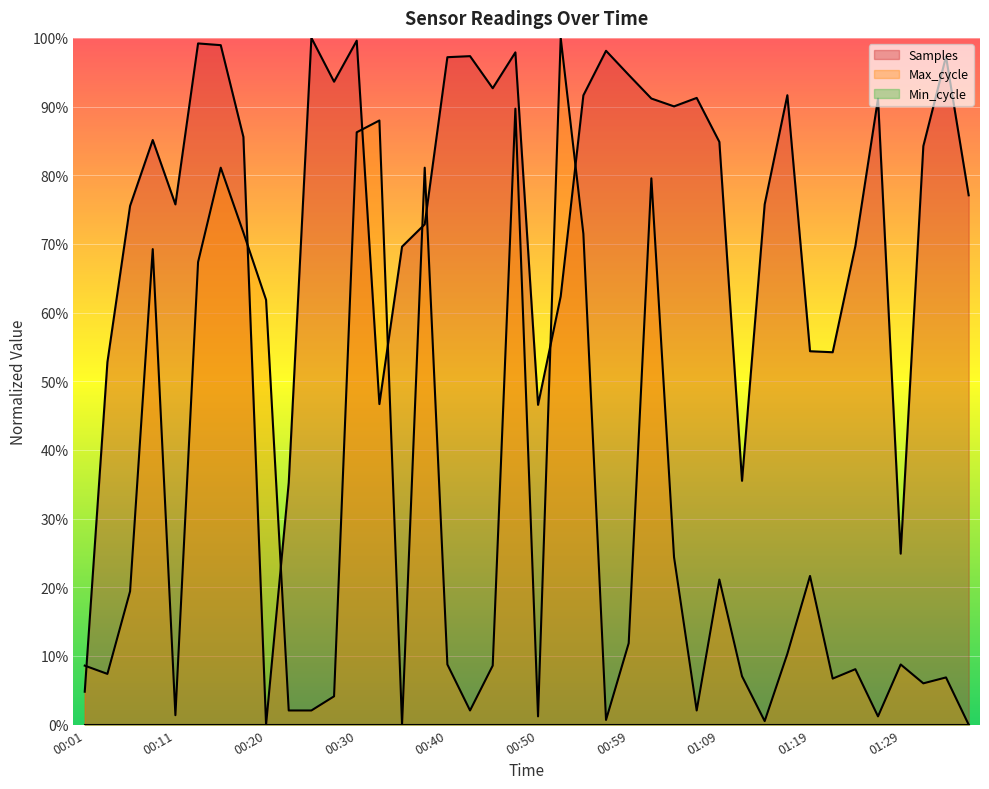

At which category does the chart reach its minimum across all series?

00:20